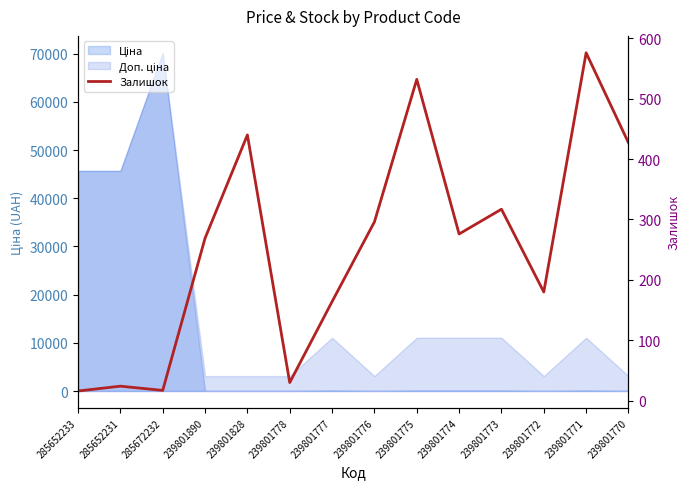

The value at 285652231 is 8. True or false?

False